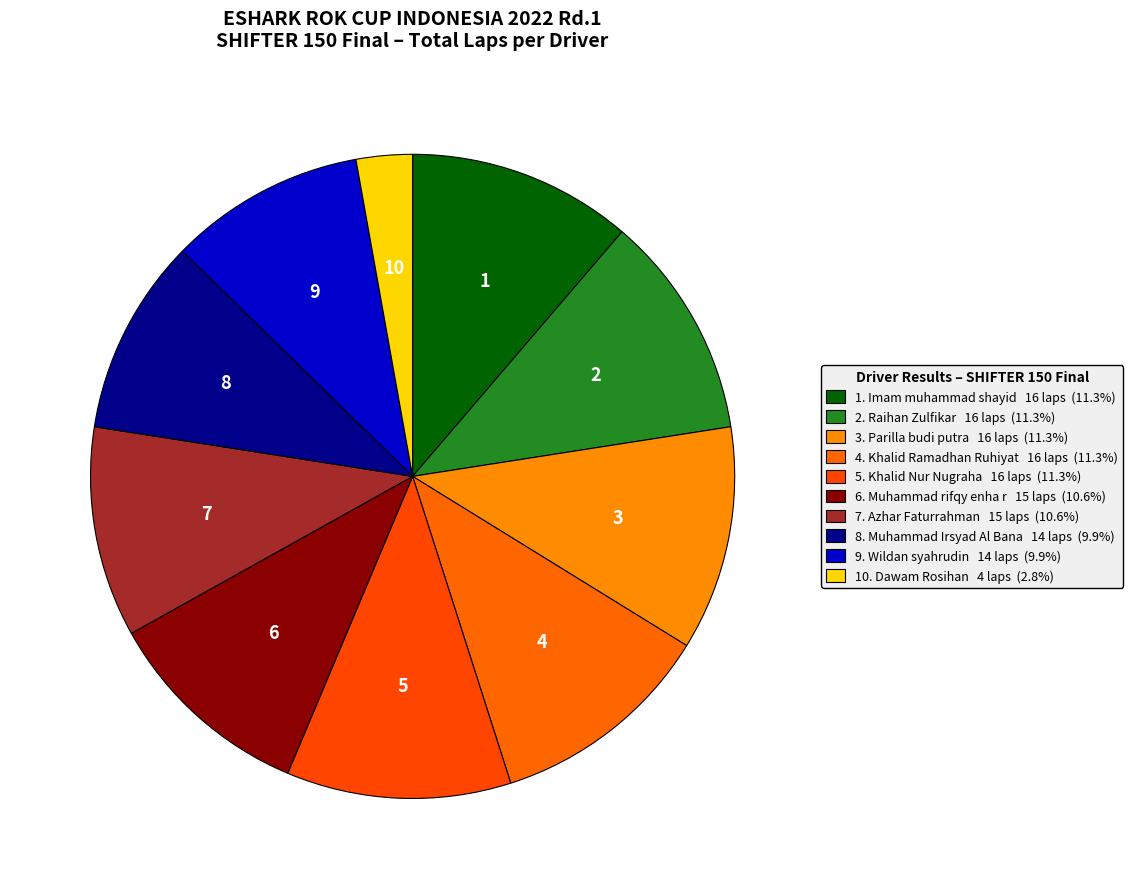

How many slices are in this pie chart?

10